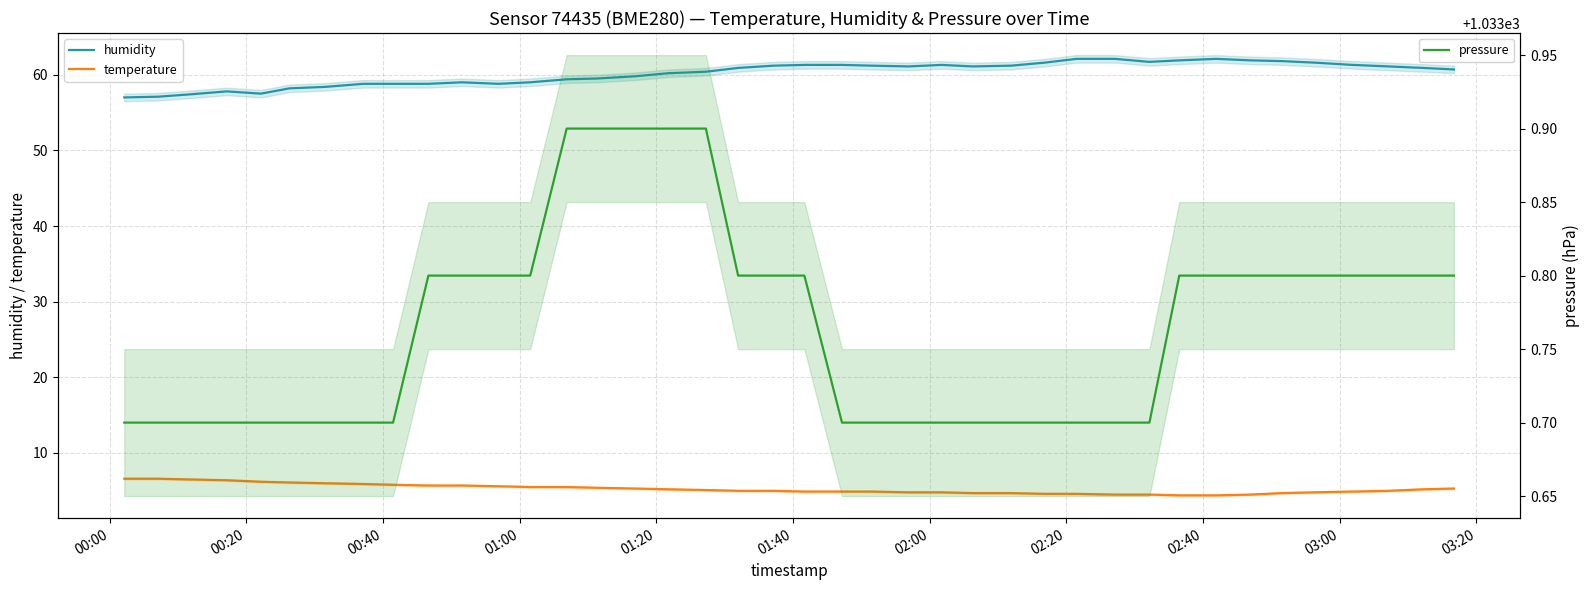

What is the maximum value for pressure?

1033.9